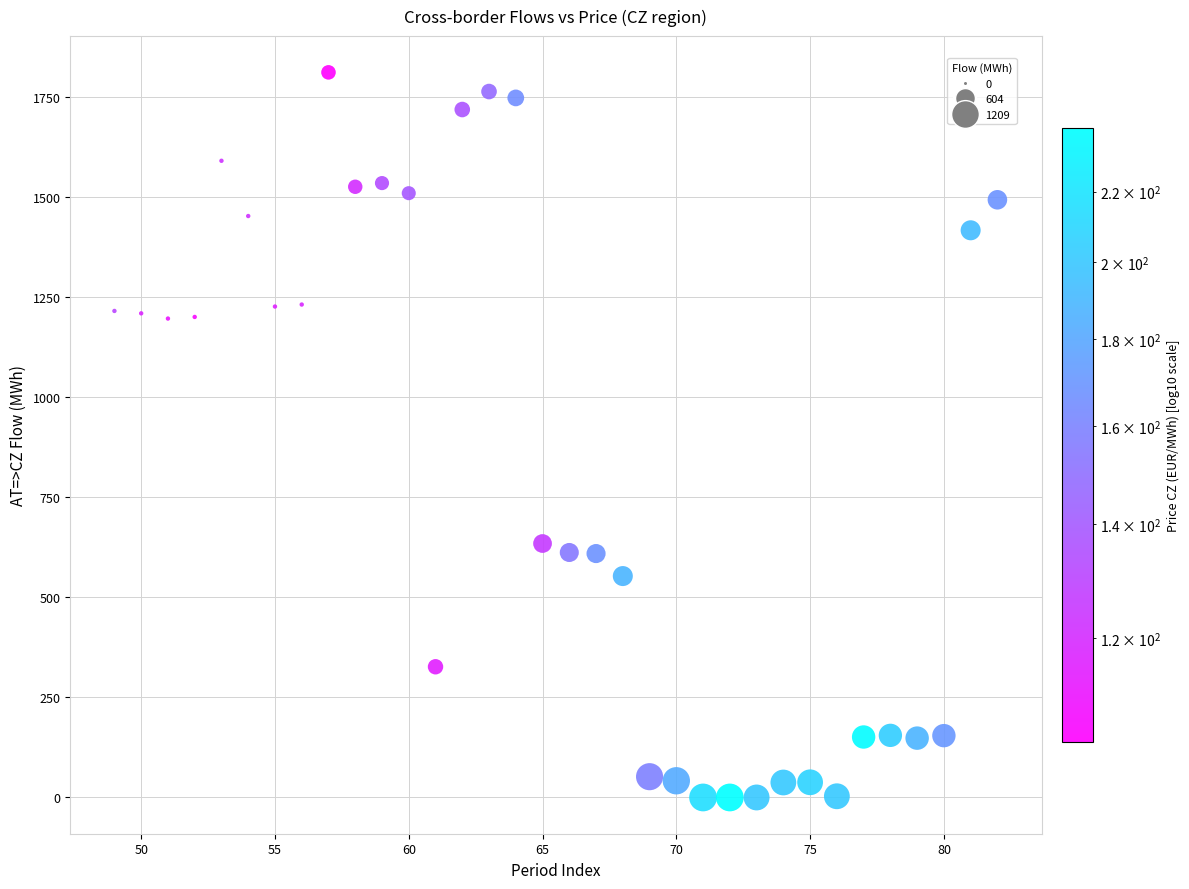

What Y value in the scatter plot is closest to 905?

634.2